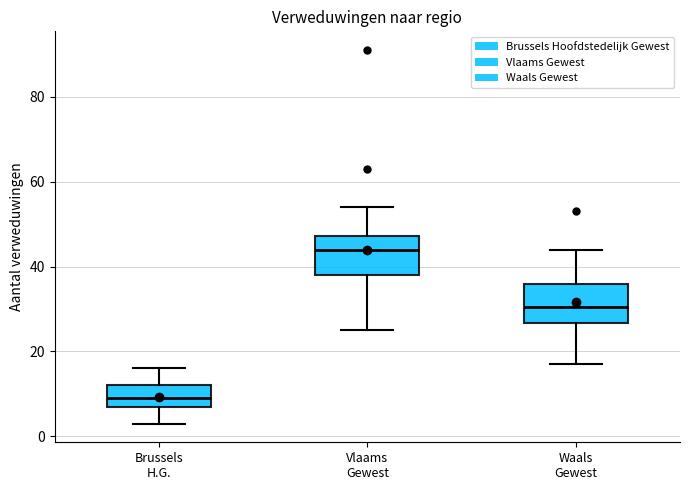

Reading left to right, read every box against the y-axis: the position of its median line, the range the box covers, and the ends of its whiskers. The values are not printed on the chart, so give them approximately, as read against the axis.

Brussels H.G.: median 10, box 8 to 12, whiskers 4 to 16
Vlaams Gewest: median 44, box 38 to 48, whiskers 26 to 54
Waals Gewest: median 30, box 26 to 36, whiskers 18 to 44